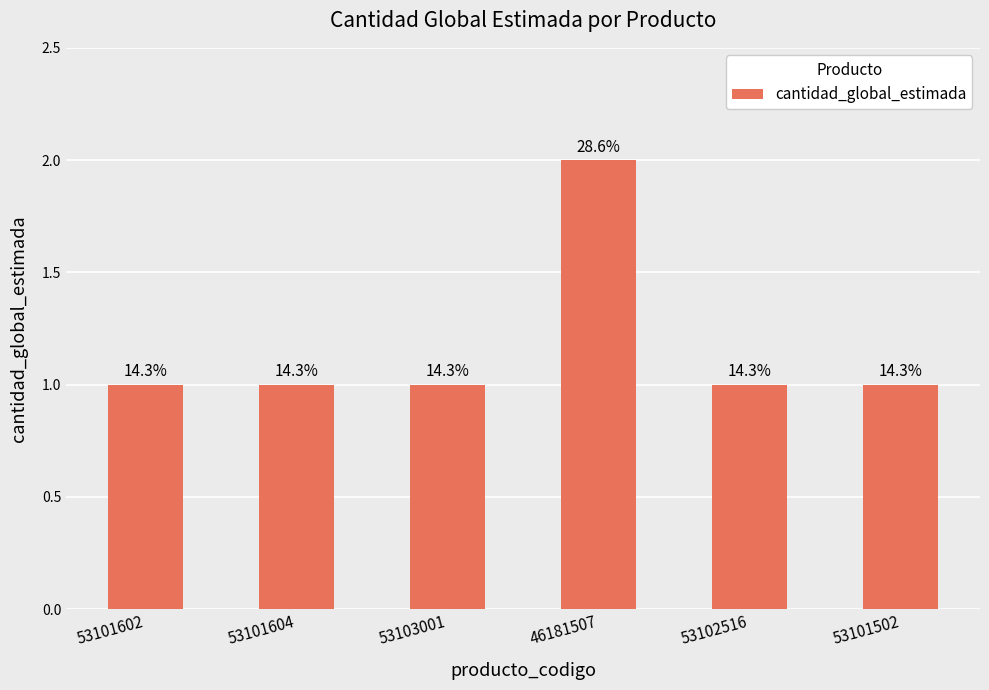

Does the chart contain any negative values?

No